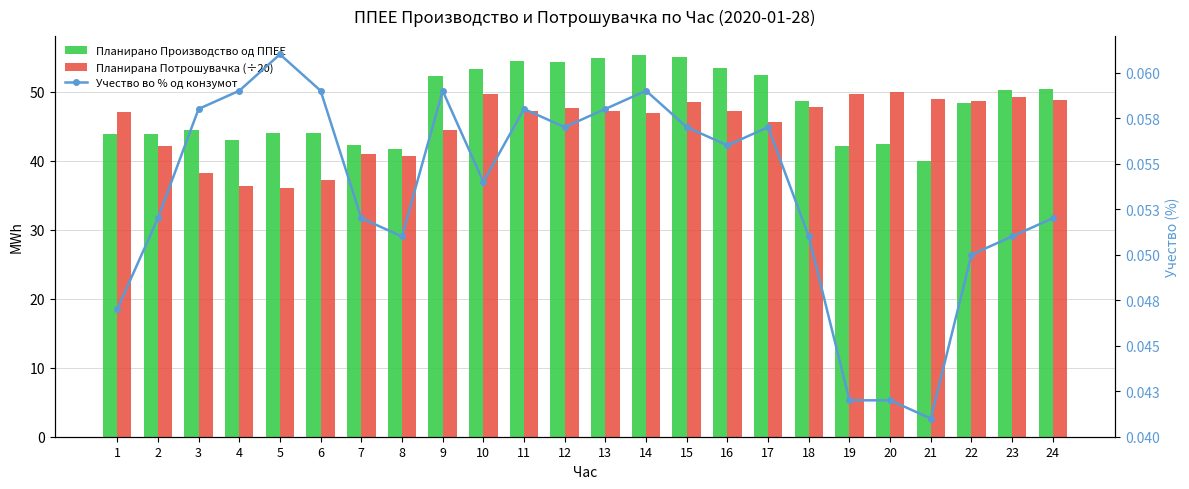

What is the difference between the Планирано Производство од ППЕЕ values at 7 and 18?

6.3